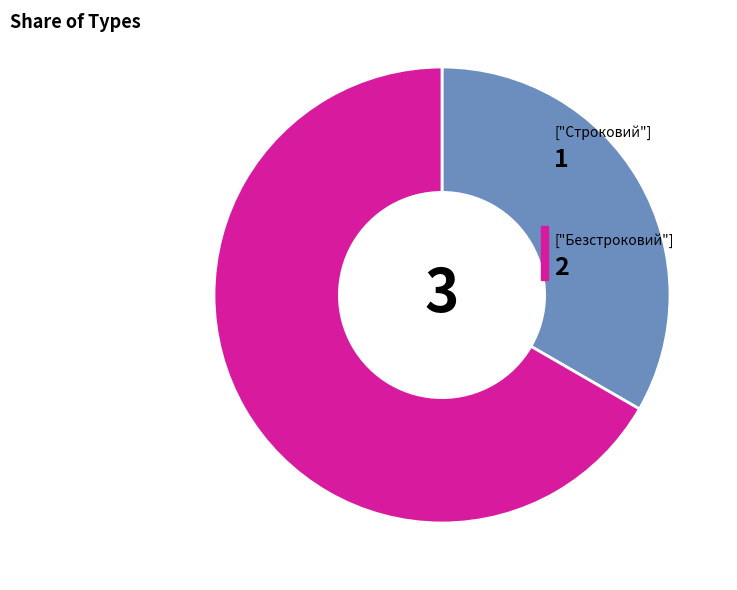

Is there any slice that represents more than half of the pie?

Yes